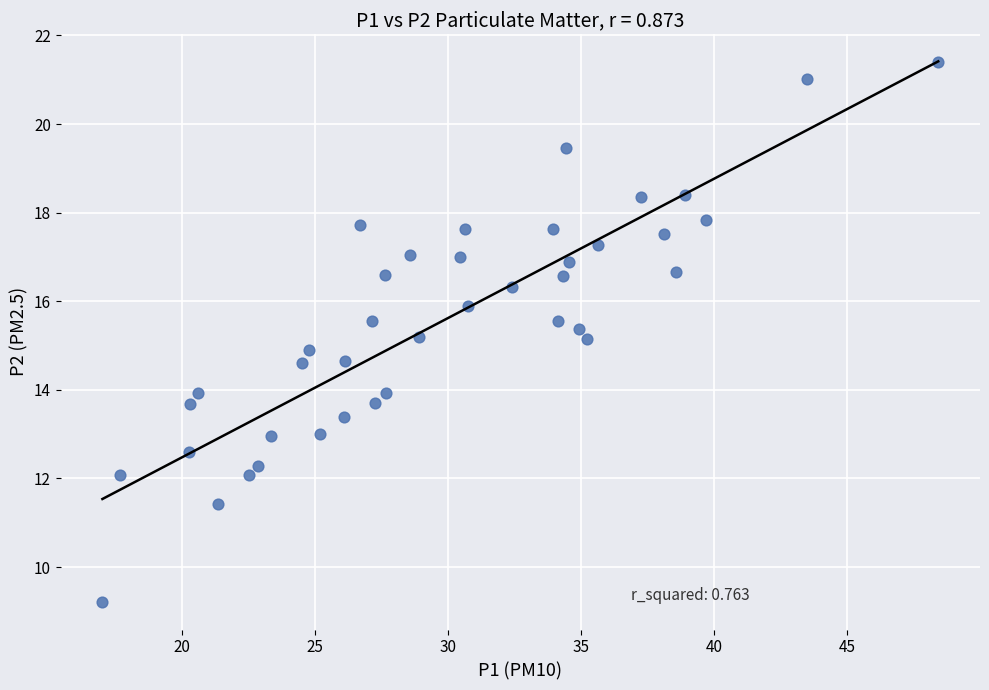

What is the range of X values (max minus min)?

31.4